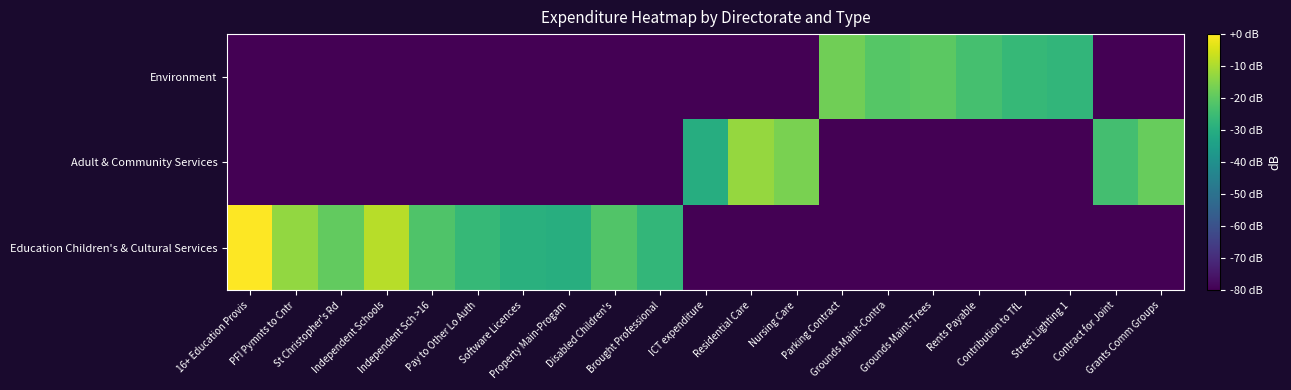

What is the spread (max minus min) of values at ICT expenditure?

49.7